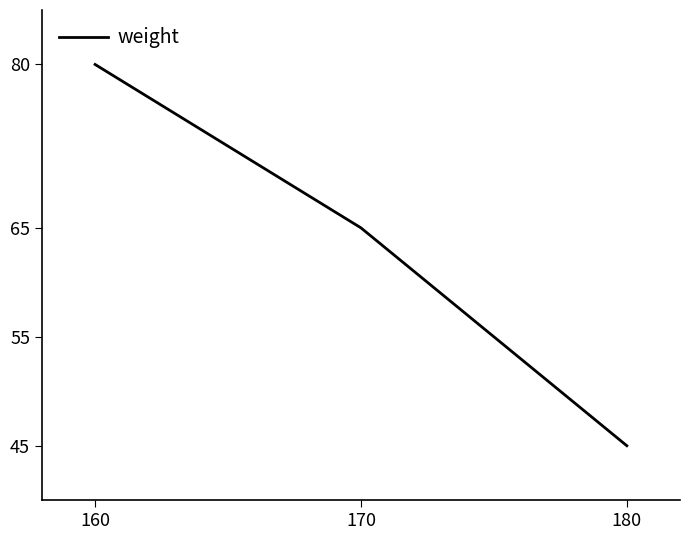

Reading left to right, extract all data points from this chart.

80	65	45